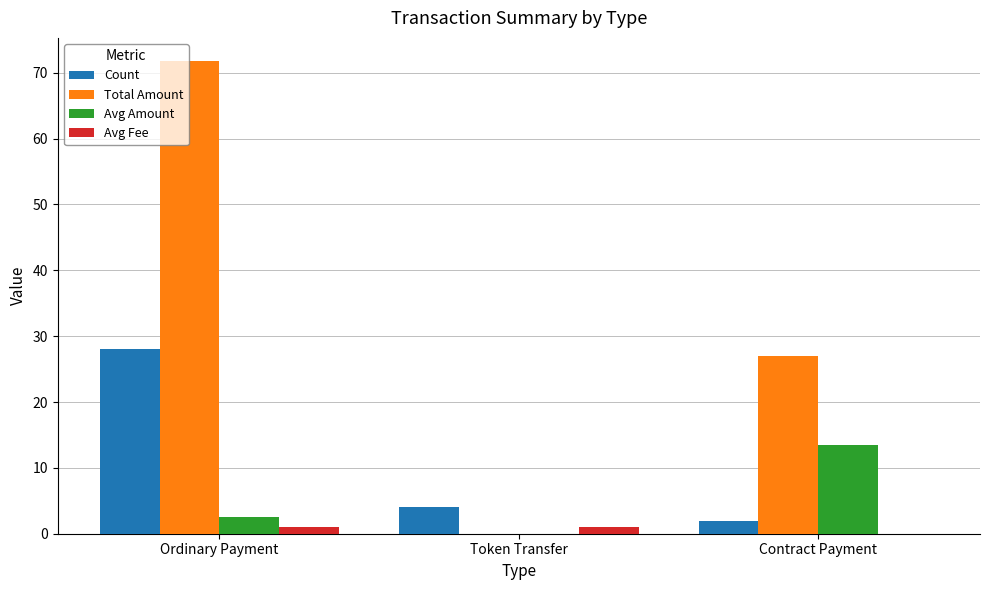

Are the bars horizontal?

No